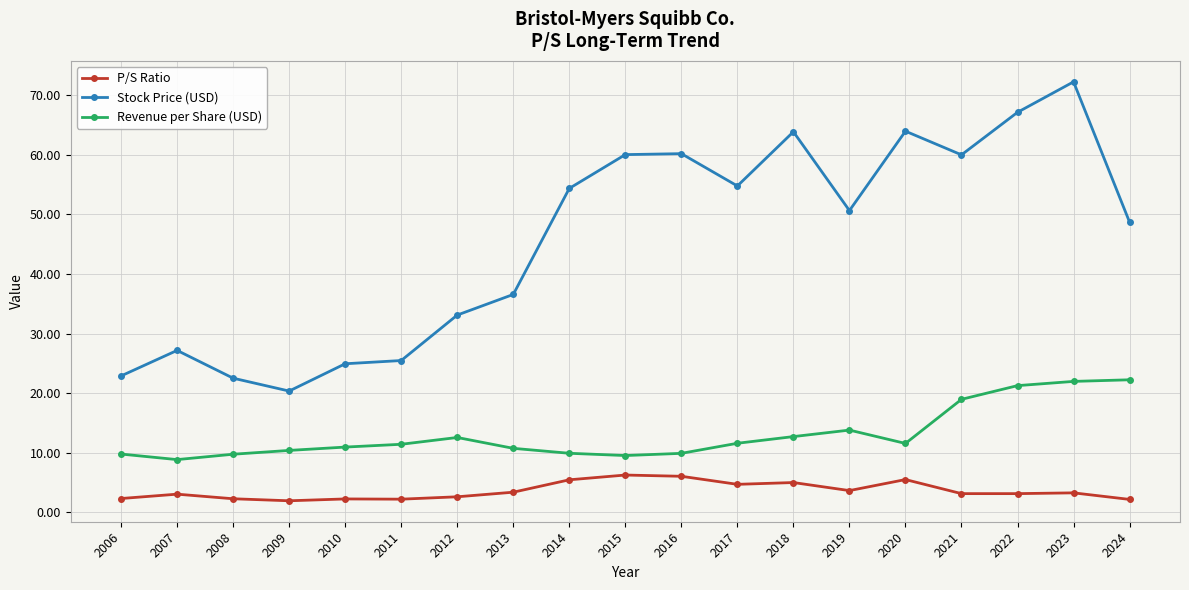

At which label does Revenue per Share (USD) reach its minimum?

2007